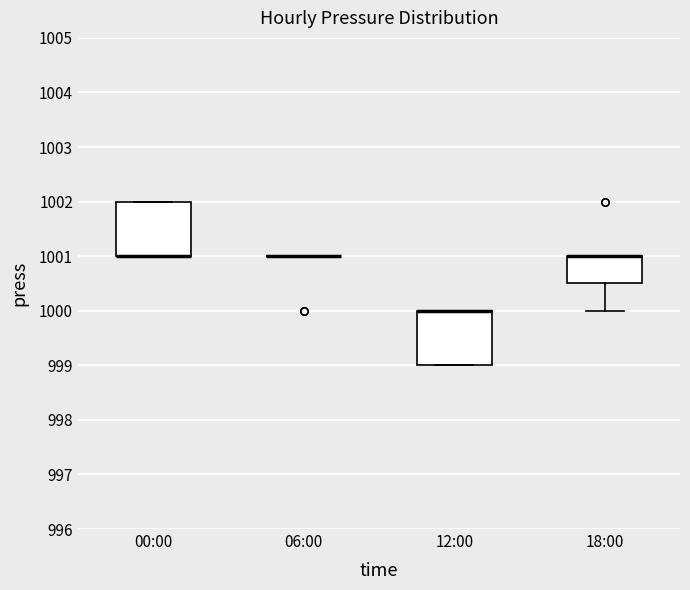

Reading left to right, transcribe this box plot: for each box, give where its median line is, the range the box spans, and where its two whiskers end, as read against the y-axis. The values are not printed on the chart, so give them approximately, as read against the axis.

00:00: median 1001.0 (drawn on the box's lower edge), box 1001.0 to 1002.0, whiskers 1001.0 to 1002.0
06:00: box collapsed to a line at 1001.0, whiskers 1001.0 to 1001.0
12:00: median 1000.0 (drawn on the box's upper edge), box 999.0 to 1000.0, whiskers 999.0 to 1000.0
18:00: median 1001.0 (drawn on the box's upper edge), box 1000.5 to 1001.0, whiskers 1000.0 to 1001.0